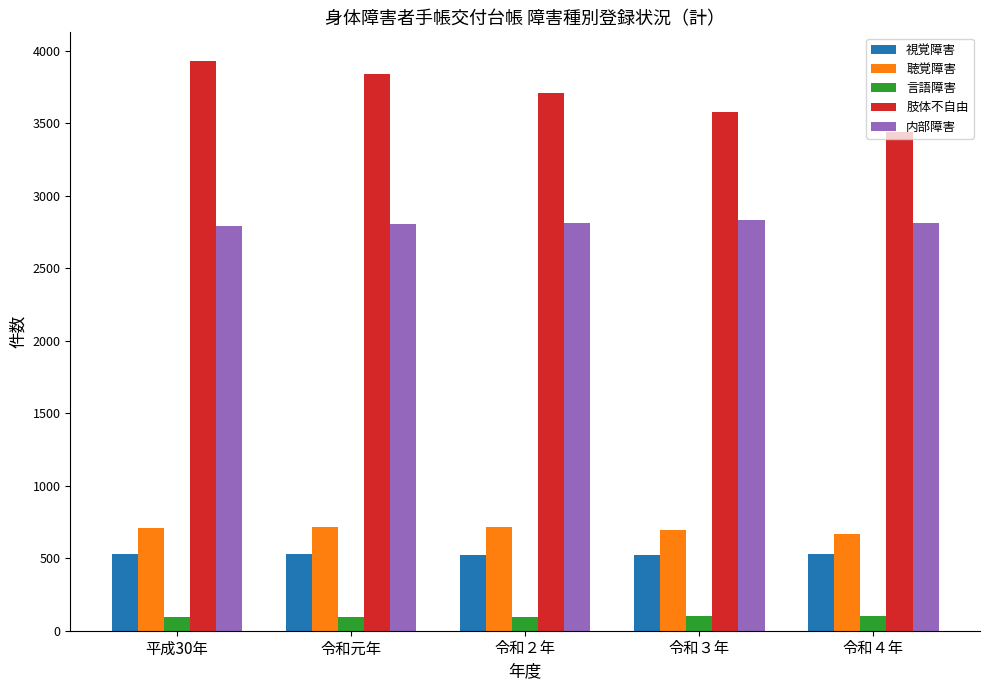

What is the difference between the second highest and minimum values in the 視覚障害 series?

10